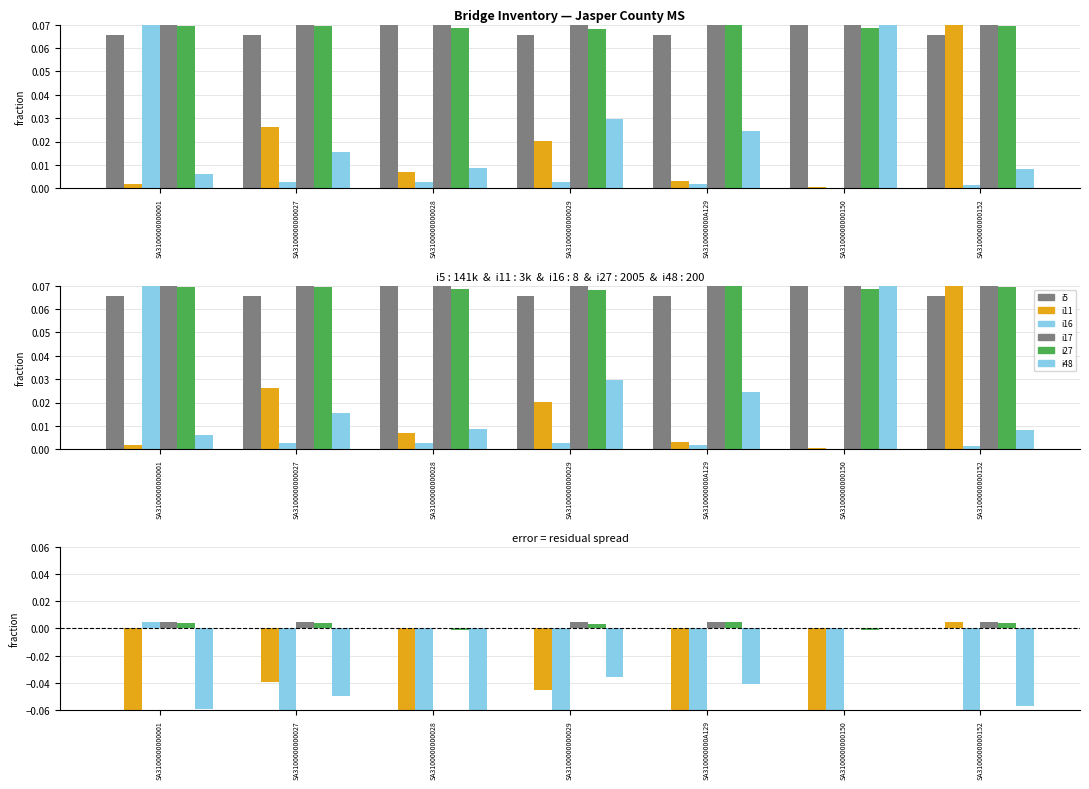

How many i27 values are between 0 and 1?

5